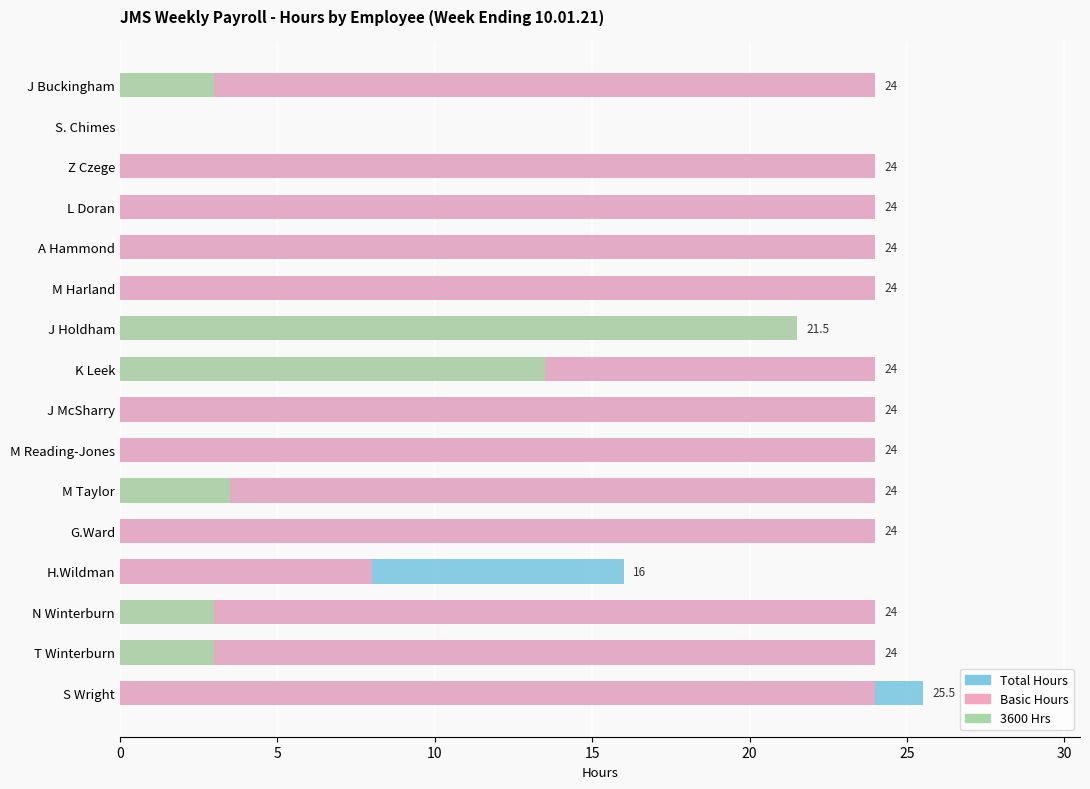

What is the sum of all 3600 Hrs values?

47.5